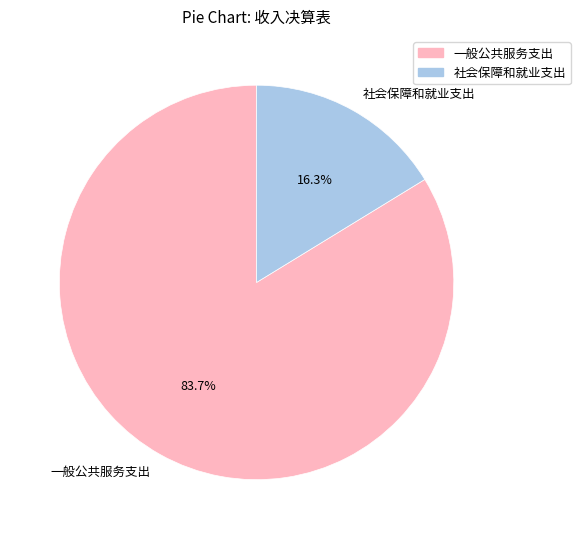

What is the largest slice in the pie chart?

一般公共服务支出